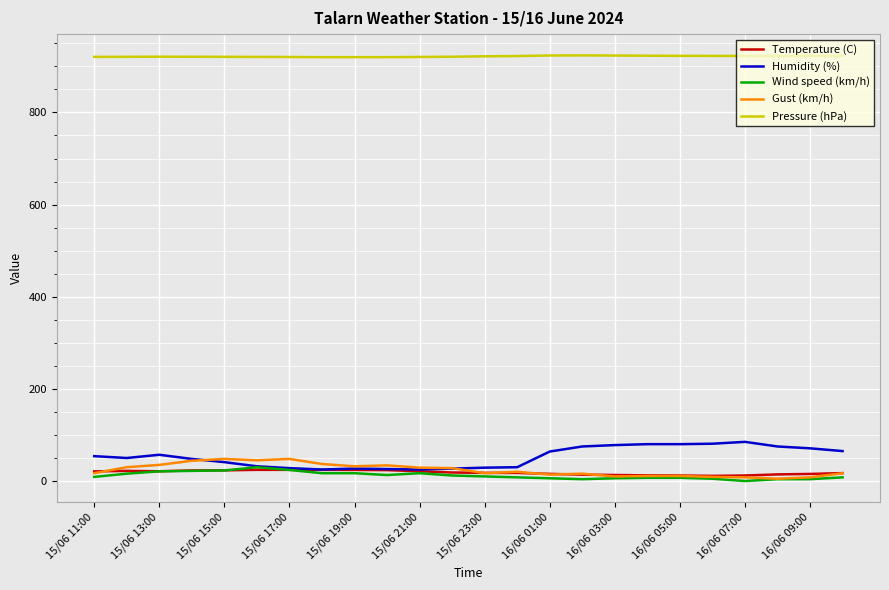

What is the maximum value for Temperature (C)?

24.3